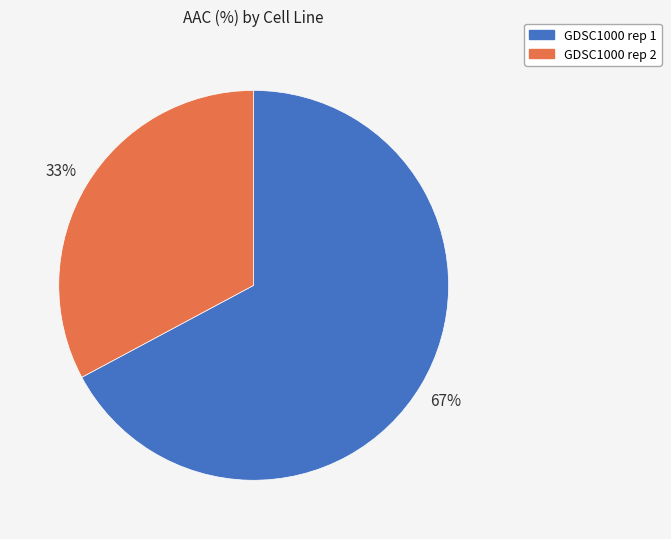

Is there a majority slice in this chart?

Yes